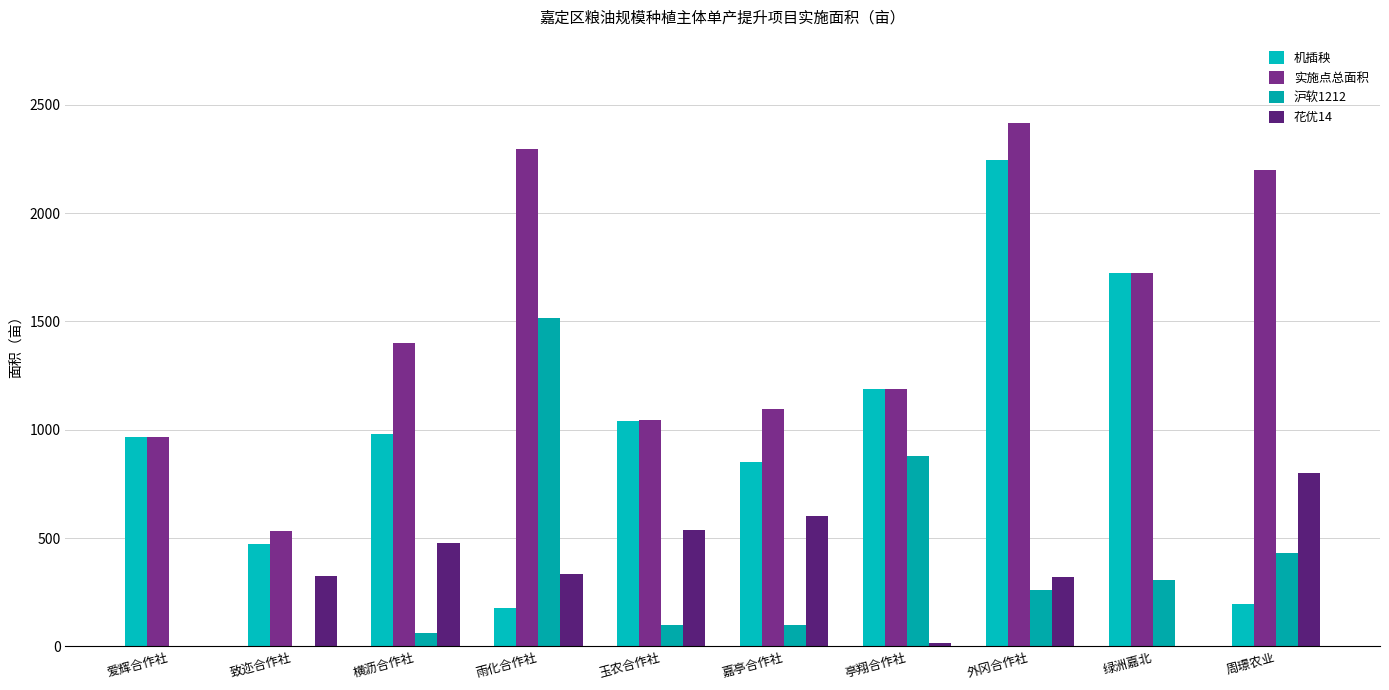

Is it true that 沪软1212 equals 879.0 at 亭翔合作社?

True